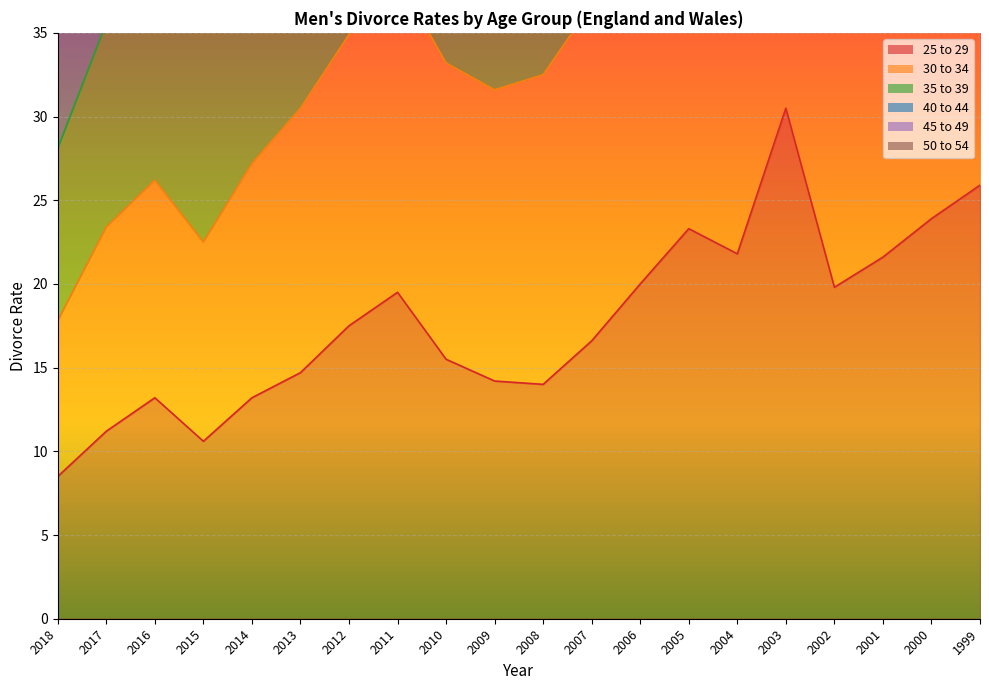

Is it true that 25 to 29 equals 30.5 at 2003?

True